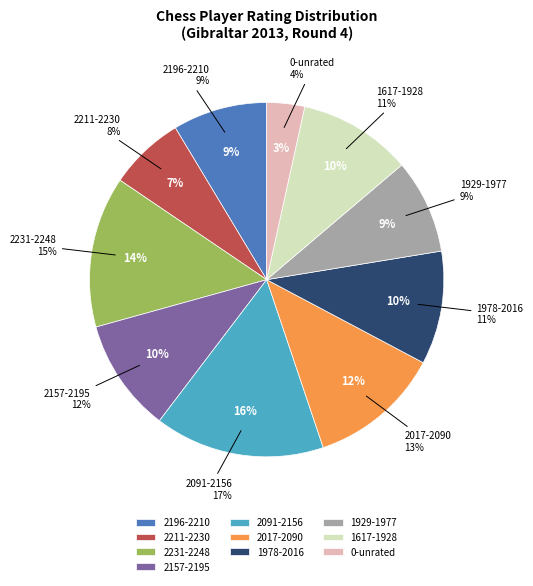

Between 2207 and 2248, which is larger?

2248